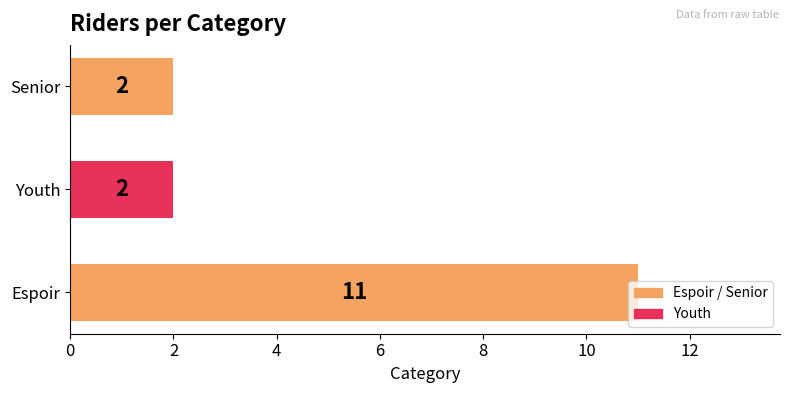

How many values are between 2 and 11?

3